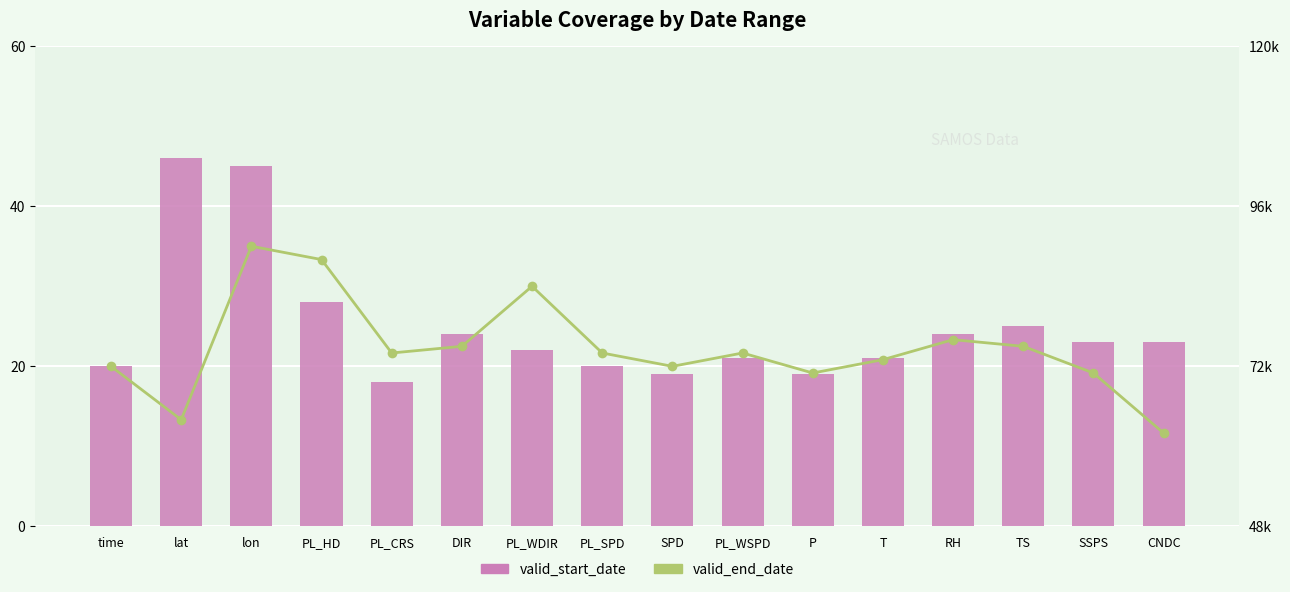

Which label corresponds to the largest value in the chart?

lon